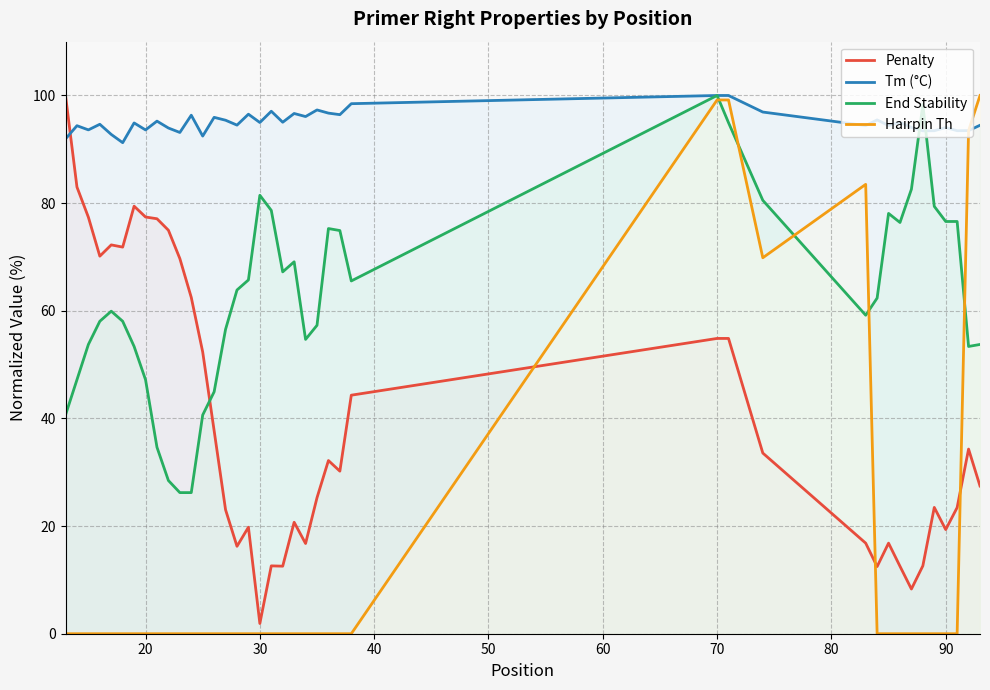

What is the greatest value displayed?

100.0